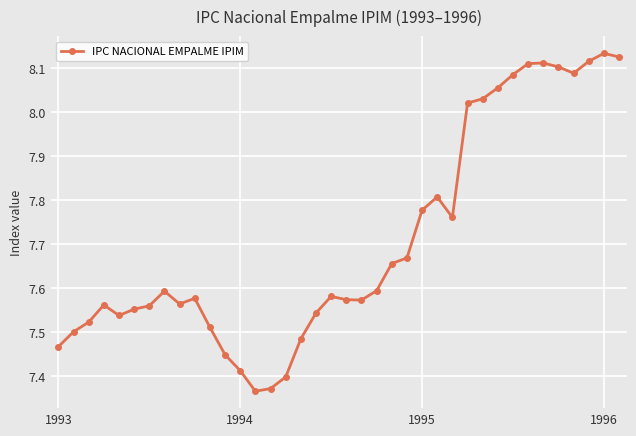

True or false: there are more than 0 points higher than both neighbors.

True